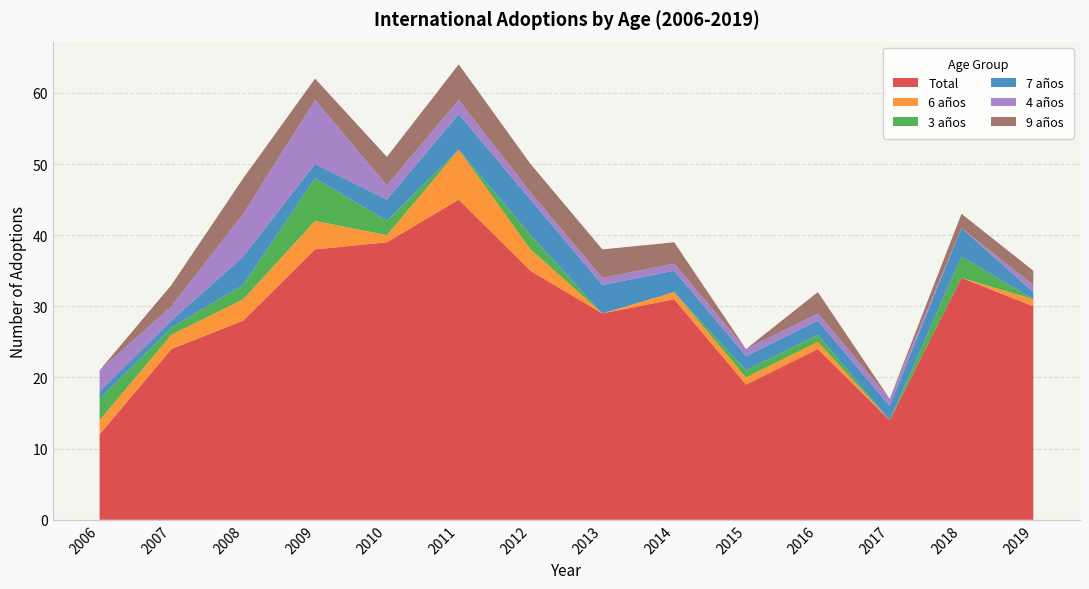

Reading left to right, extract all data points from this chart.

Total: 2006=12	2007=24	2008=28	2009=38	2010=39	2011=45	2012=35	2013=29	2014=31	2015=19	2016=24	2017=14	2018=34	2019=30
6 años: 2006=2	2007=2	2008=3	2009=4	2010=1	2011=7	2012=3	2013=0	2014=1	2015=1	2016=1	2017=0	2018=0	2019=1
3 años: 2006=3	2007=1	2008=2	2009=6	2010=2	2011=0	2012=2	2013=0	2014=0	2015=1	2016=1	2017=0	2018=3	2019=0
7 años: 2006=1	2007=1	2008=4	2009=2	2010=3	2011=5	2012=5	2013=4	2014=3	2015=2	2016=2	2017=2	2018=4	2019=1
4 años: 2006=3	2007=2	2008=6	2009=9	2010=2	2011=2	2012=1	2013=1	2014=1	2015=1	2016=1	2017=1	2018=0	2019=1
9 años: 2006=0	2007=3	2008=5	2009=3	2010=4	2011=5	2012=4	2013=4	2014=3	2015=0	2016=3	2017=0	2018=2	2019=2